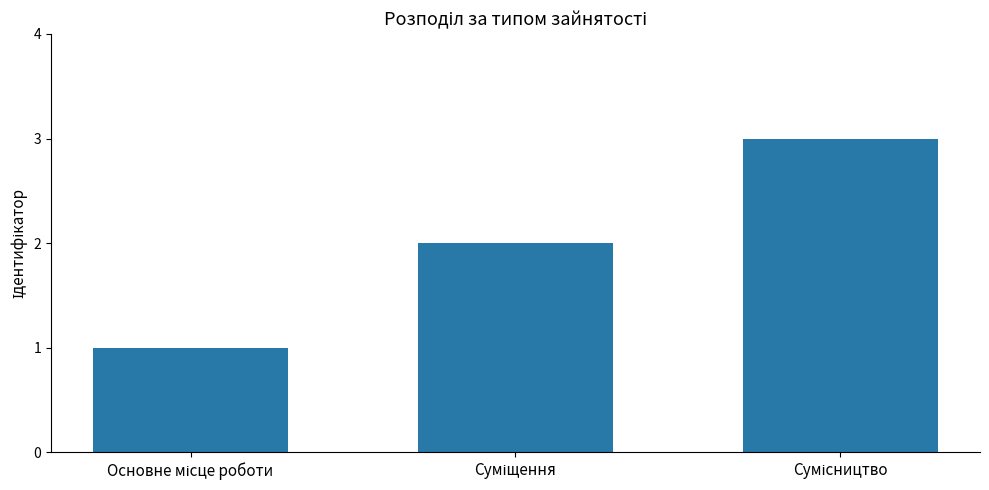

What is the maximum value shown in the chart?

3